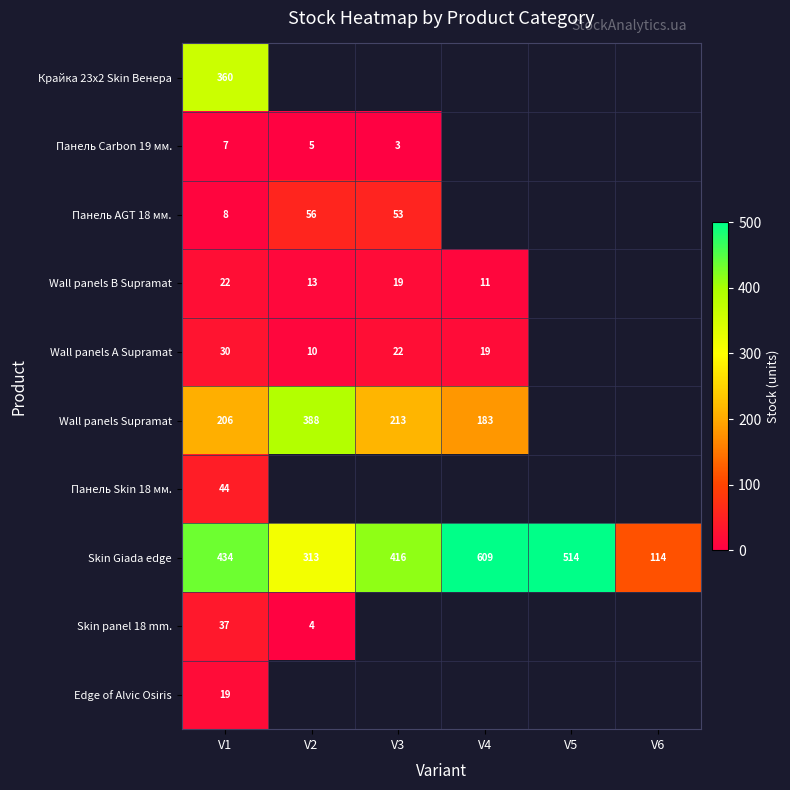

At V1, list the series in order from smallest to largest.

Панель Carbon 19 мм., Панель AGT 18 мм., Edge of Alvic Osiris, Wall panels B Supramat, Wall panels А Supramat, Skin panel 18 mm., Панель Skin 18 мм., Wall panels Supramat, Крайка 23x2 Skin Венера, Skin Giada edge